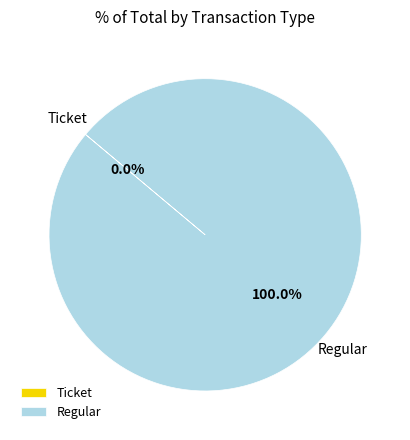

Is there any slice that represents more than half of the pie?

Yes